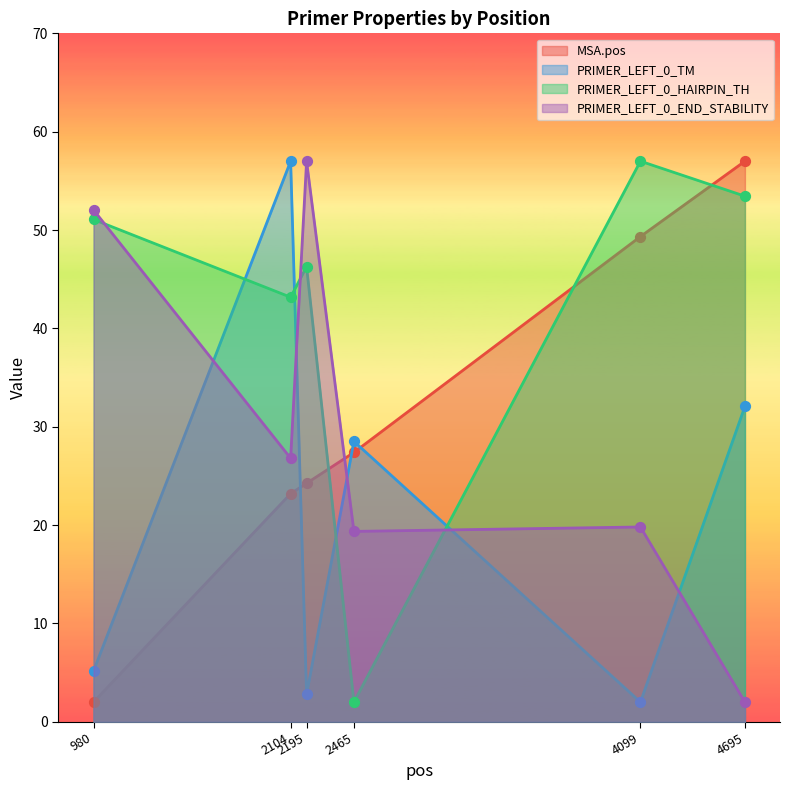

At how many categories does at least one series exceed 51?

5